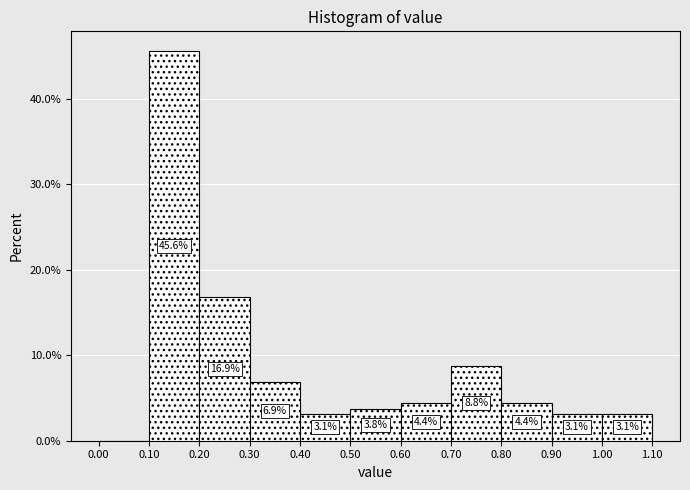

Which range on the x-axis has the tallest bar?

0.10 to 0.20